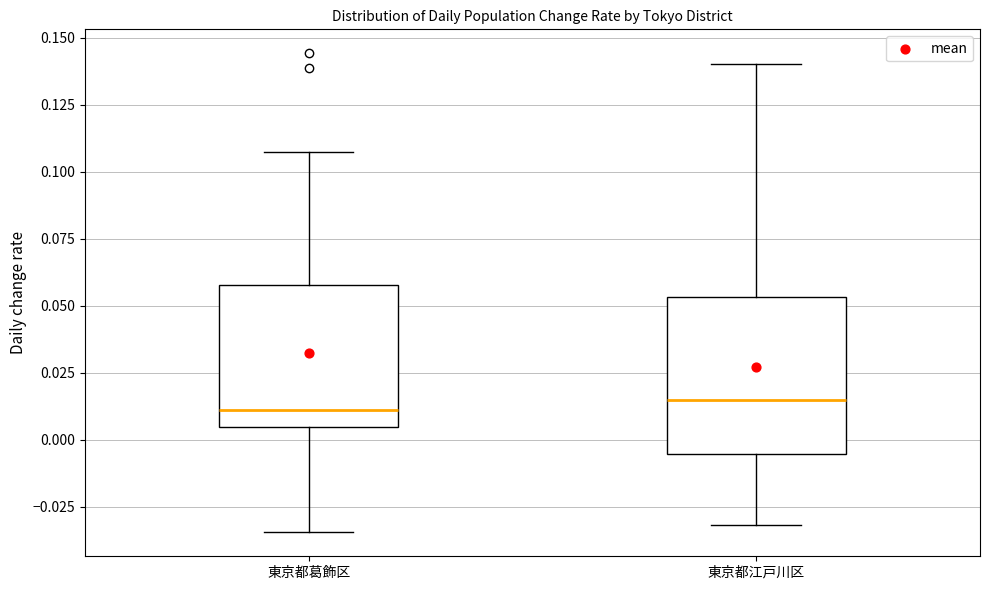

Reading left to right, transcribe this box plot: for each box, give where its median line is, the range the box spans, and where its two whiskers end, as read against the y-axis. The values are not printed on the chart, so give them approximately, as read against the axis.

東京都葛飾区: median 0.010, box 0.005 to 0.060, whiskers -0.035 to 0.105
東京都江戸川区: median 0.015, box -0.005 to 0.055, whiskers -0.030 to 0.140